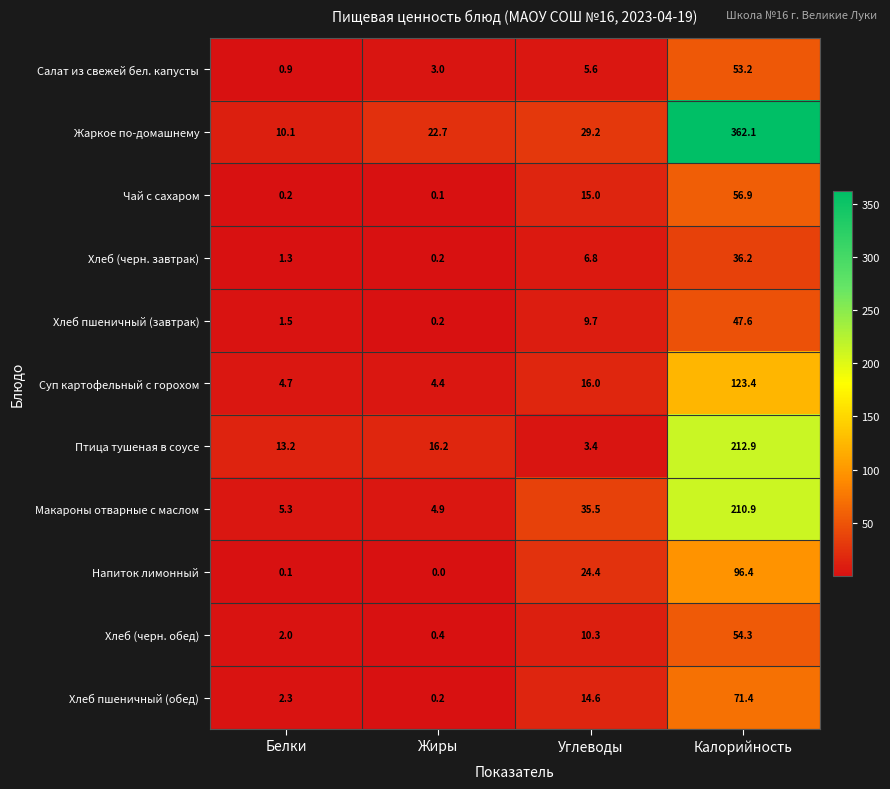

Between Белки and Углеводы, which series saw the biggest shift?

Макароны отварные с маслом